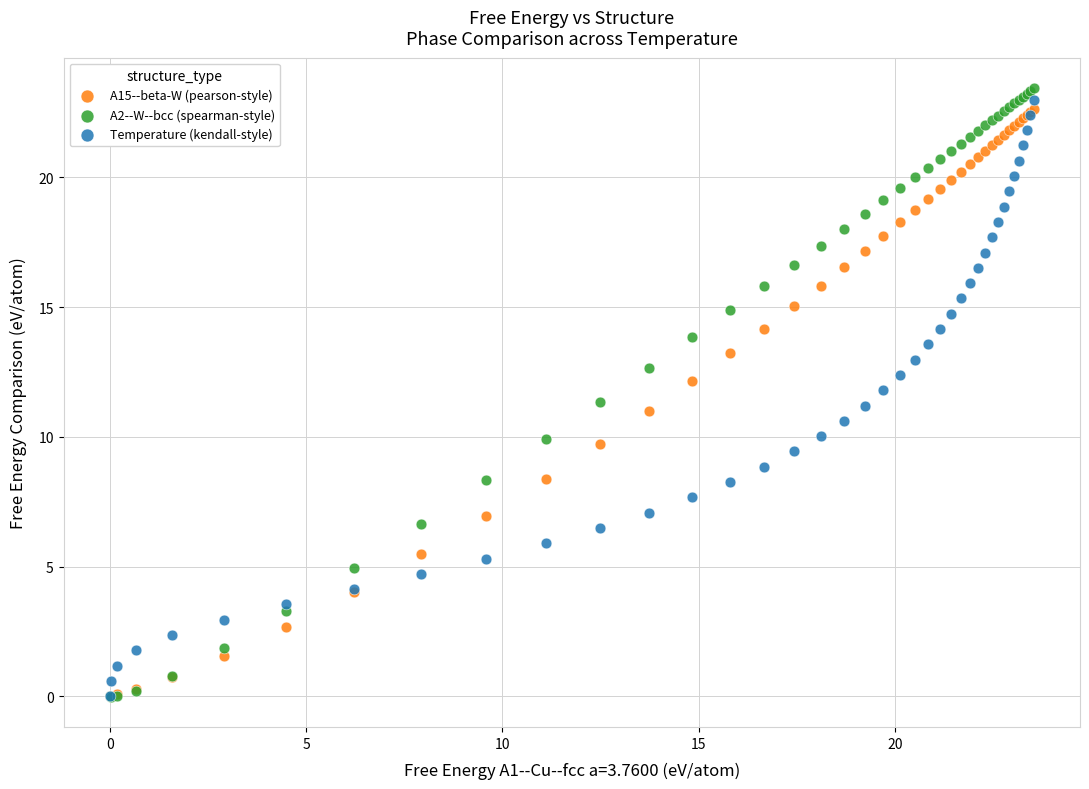

What are all the series names shown in the legend?

A15--beta-W (pearson-style), A2--W--bcc (spearman-style), Temperature (kendall-style)